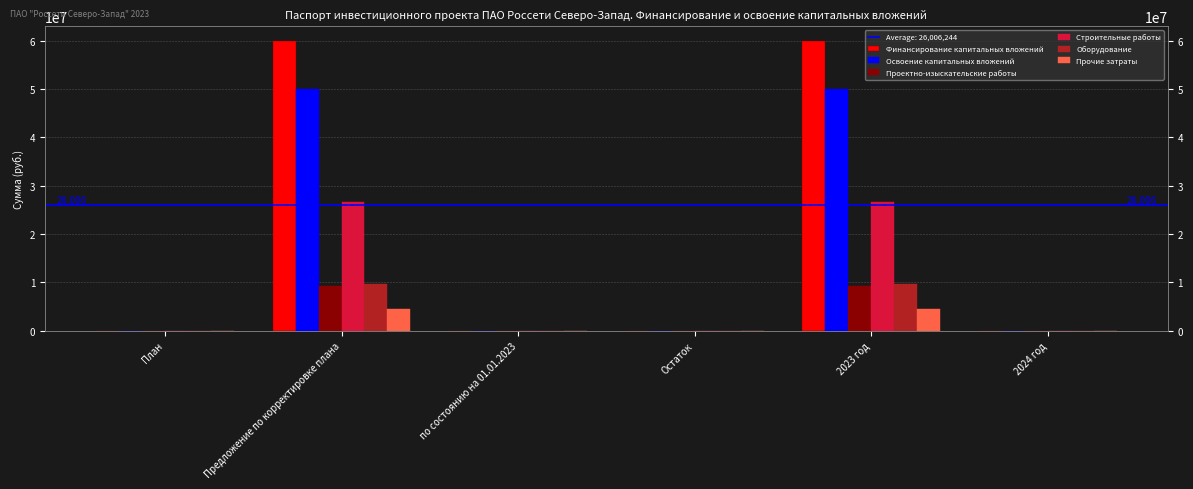

At which category is the sum across all series the highest?

Предложение по корректировке плана